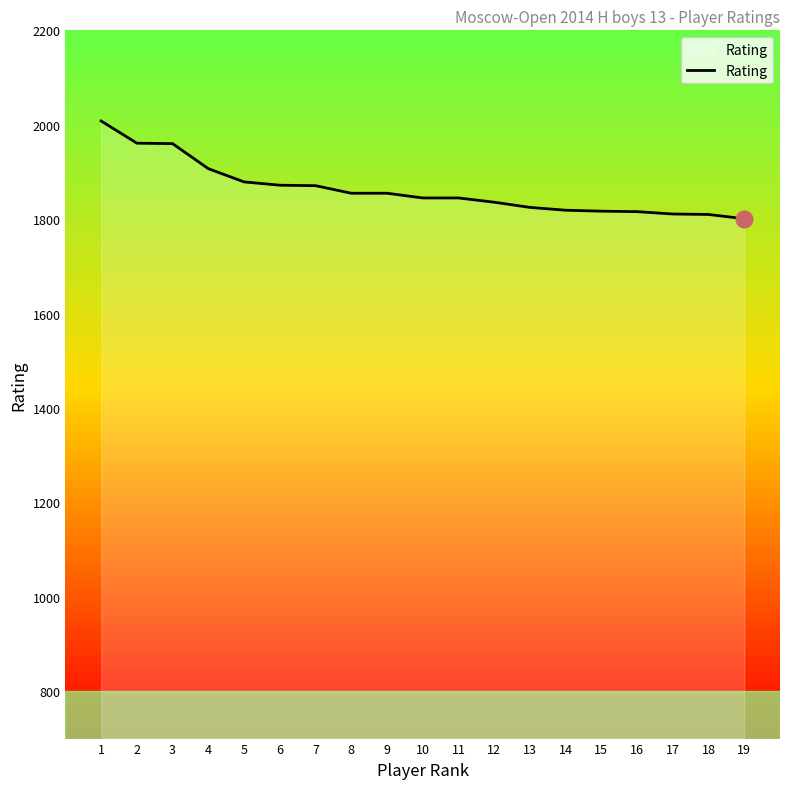

What is the change in value from 8 to 13?

-30